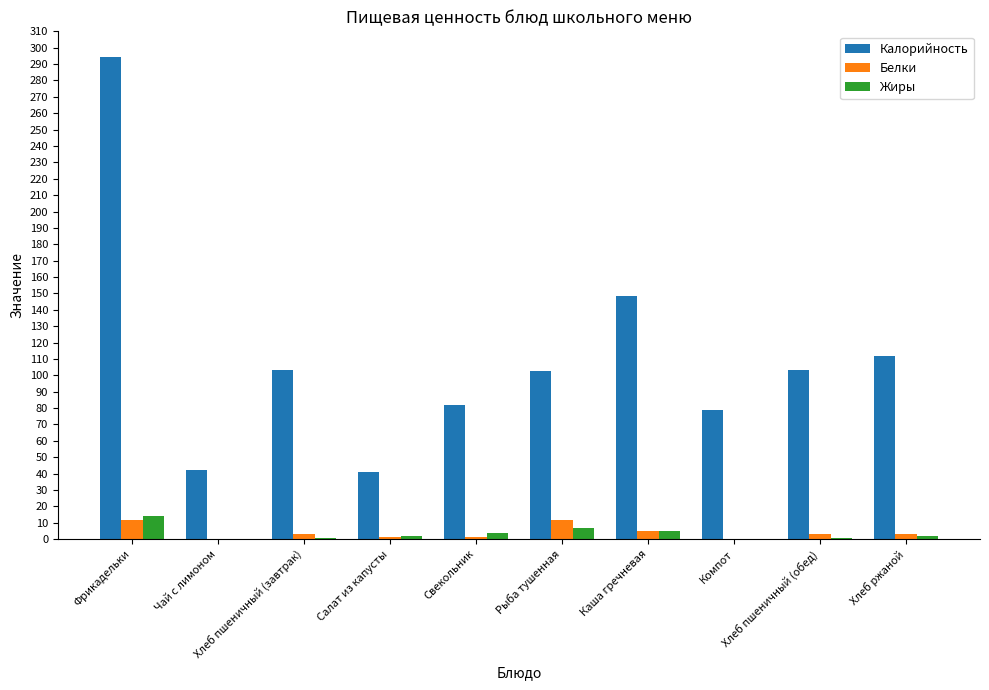

Which series has the largest total across all categories?

Калорийность